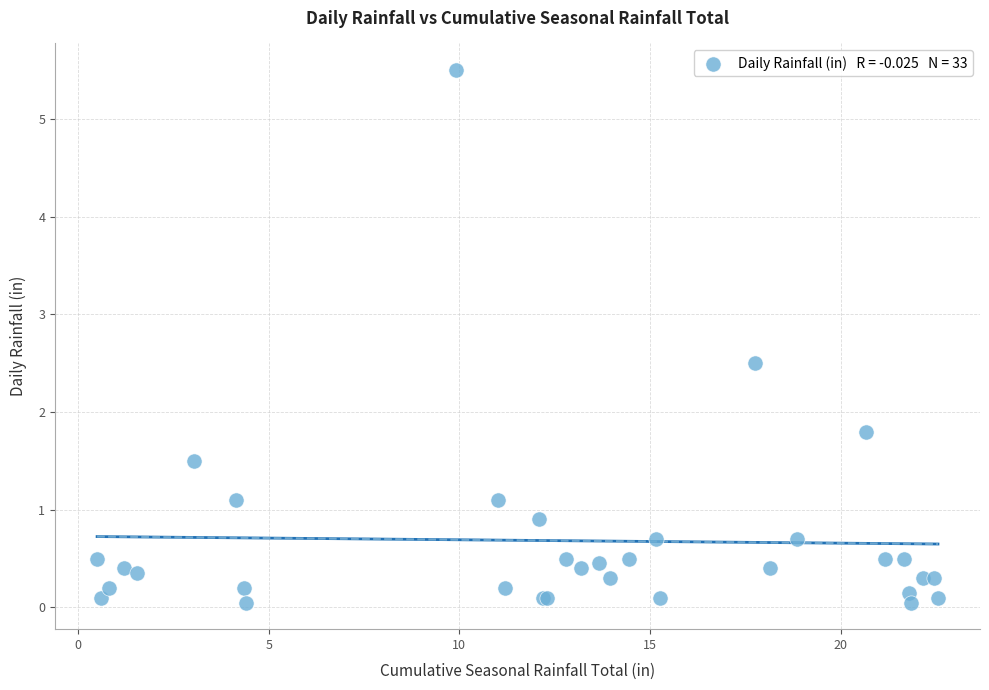

What Y value in the scatter plot is closest to 2?

1.8